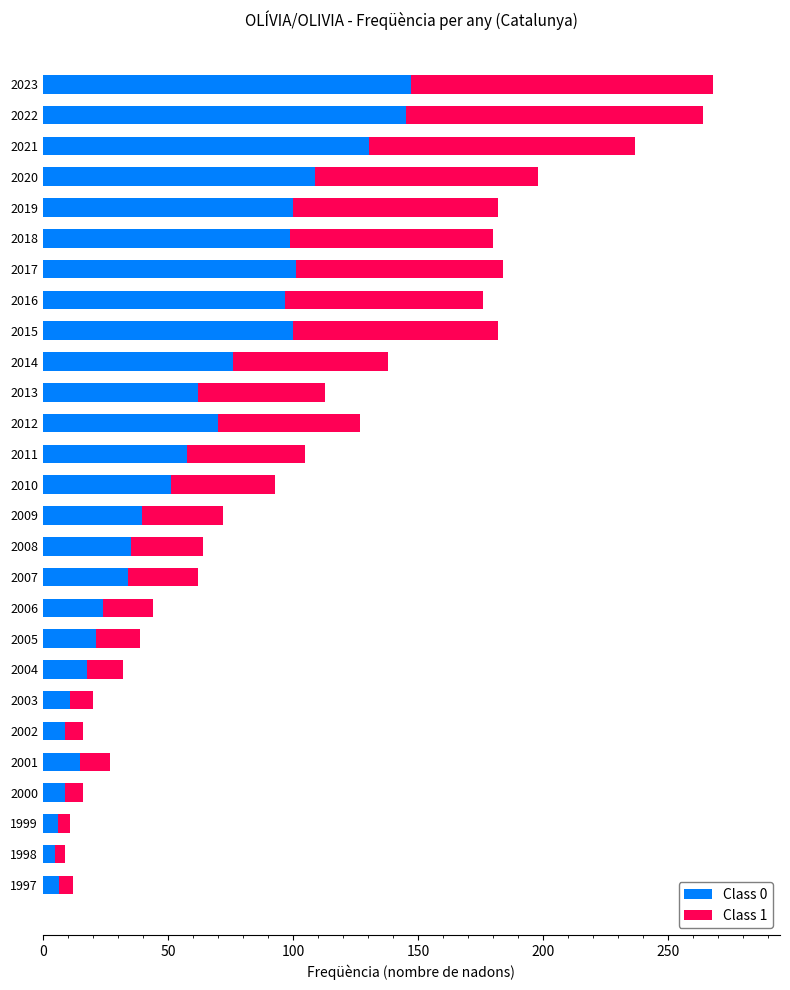

The Class 0 series shows 51.2 at 2010. True or false?

True